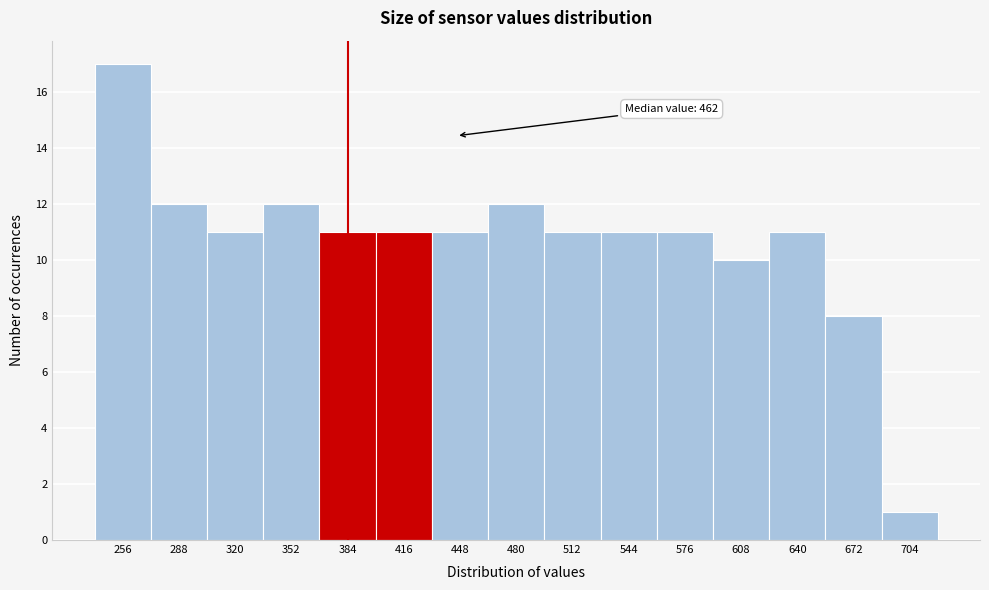

Reading left to right, what are all the values shown in this chart?

256=17	288=12	320=11	352=12	384=11	416=11	448=11	480=12	512=11	544=11	576=11	608=10	640=11	672=8	704=1